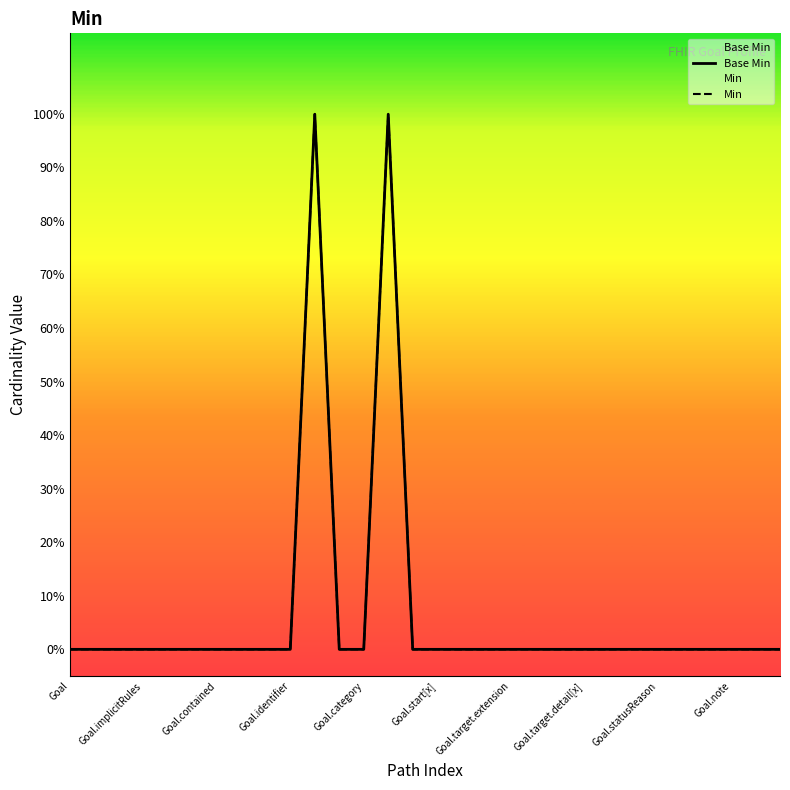

How many categories are shown in the chart?

30